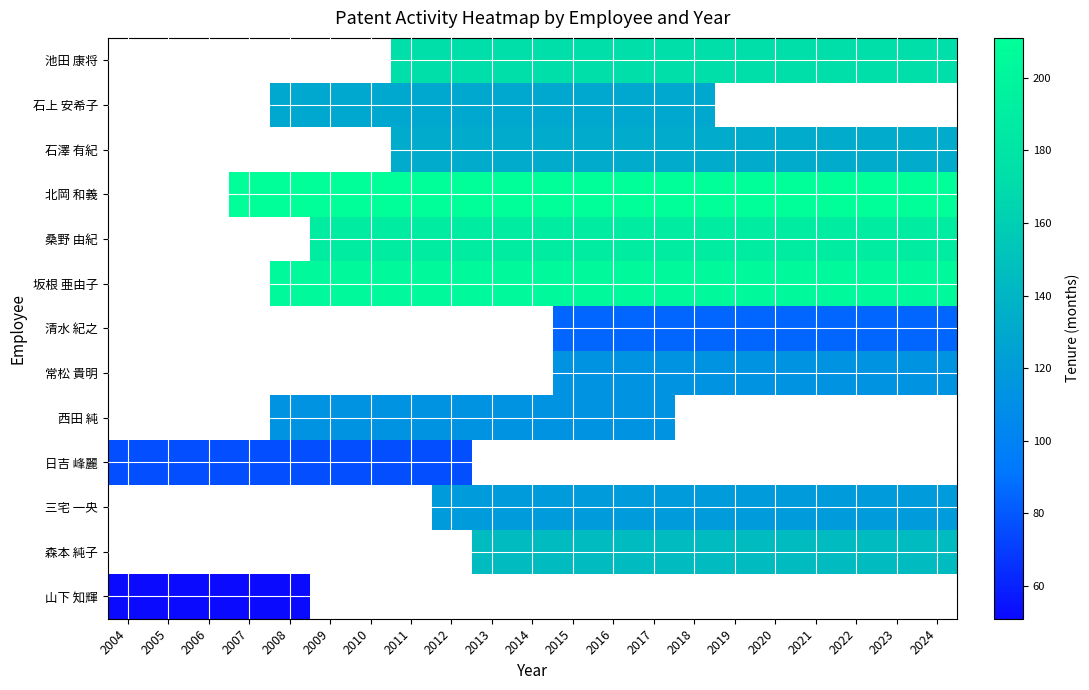

How many data points does each series have?

21